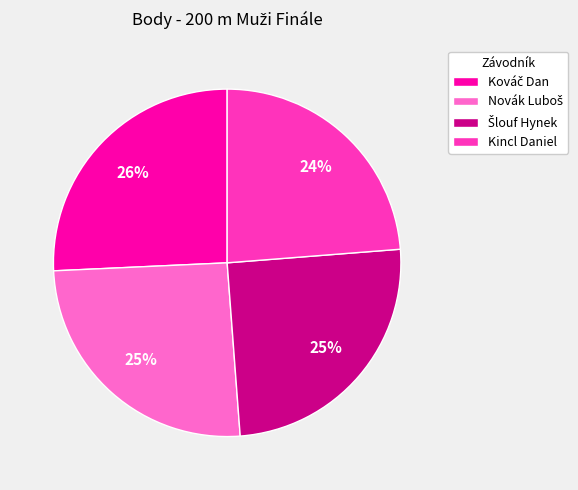

How many segments does this pie chart have?

4